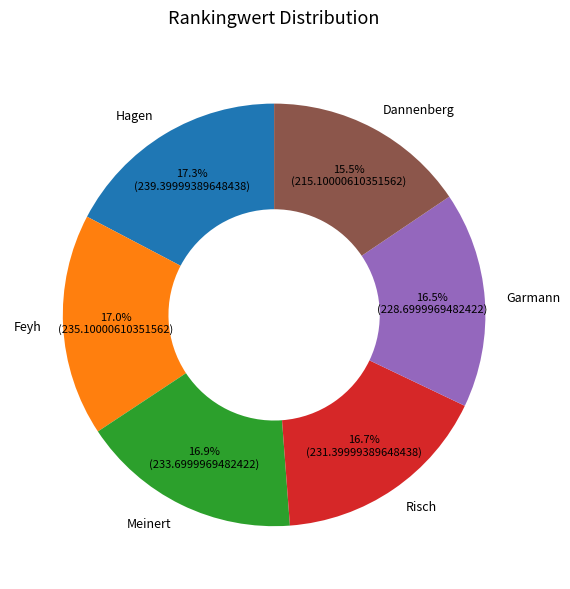

What percentage is NOT represented by Feyh?

83.0%